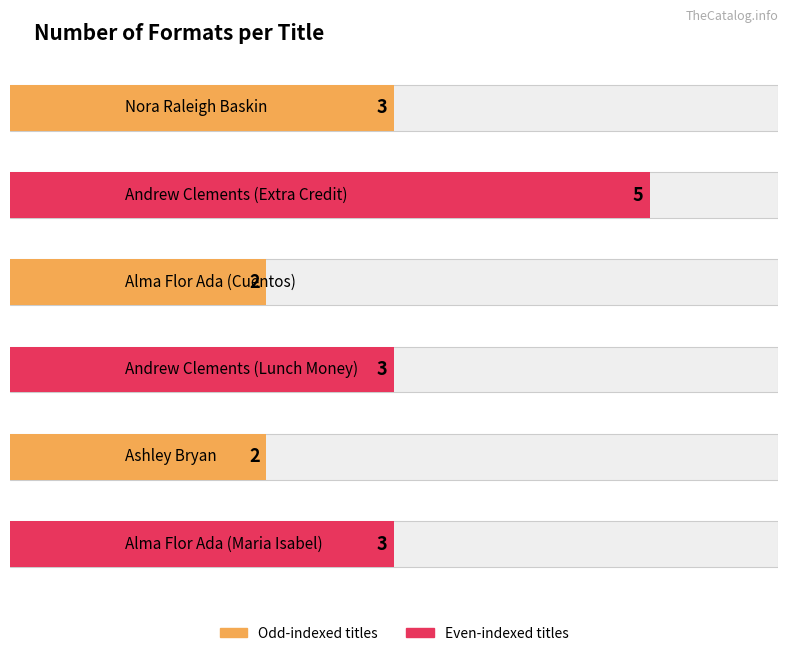

Is it true that the value at Alma Flor Ada (Maria Isabel) is 3?

True